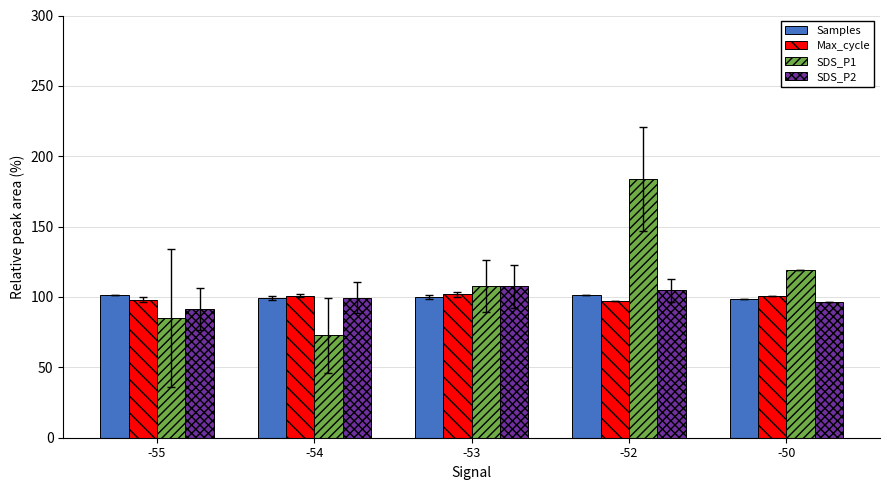

What is the difference between the maximum and minimum values in the SDS_P2 series?

16.1